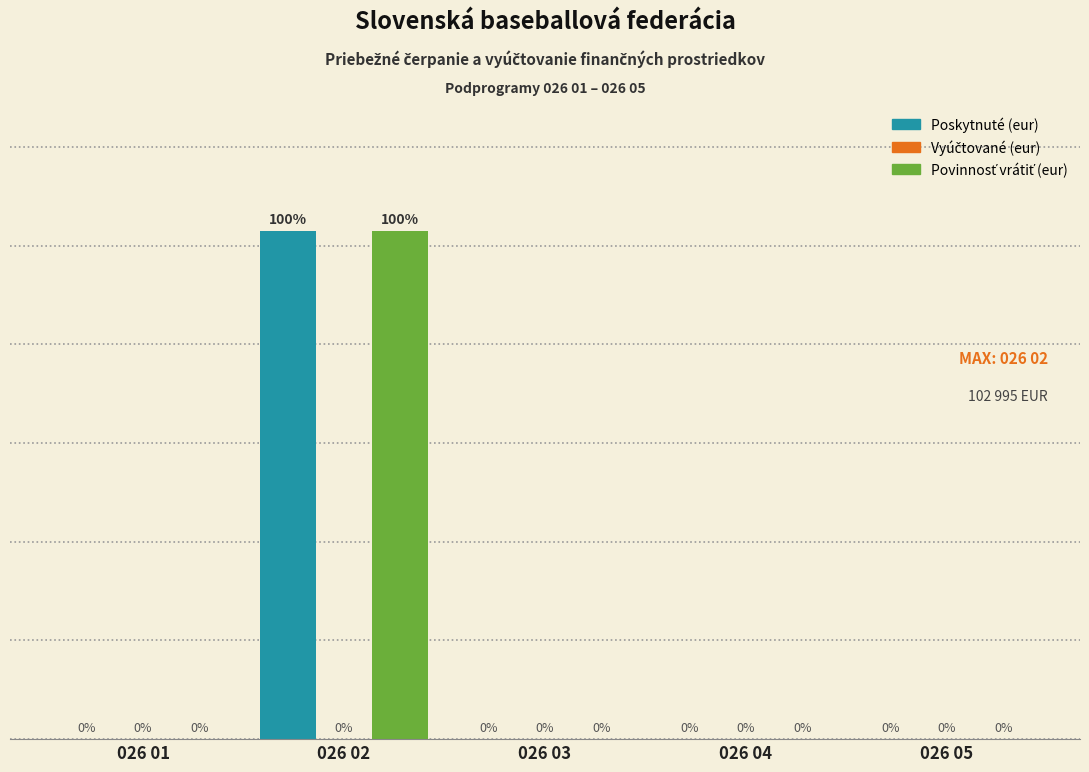

Which category has the highest value in the Poskytnuté (eur) series?

026 02